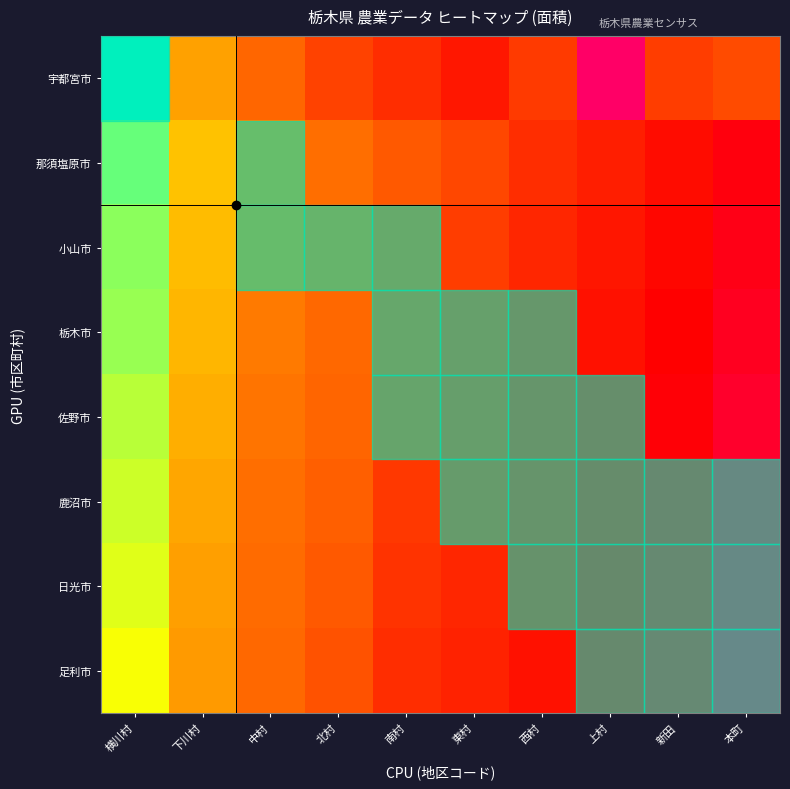

How many distinct data groups are displayed?

8